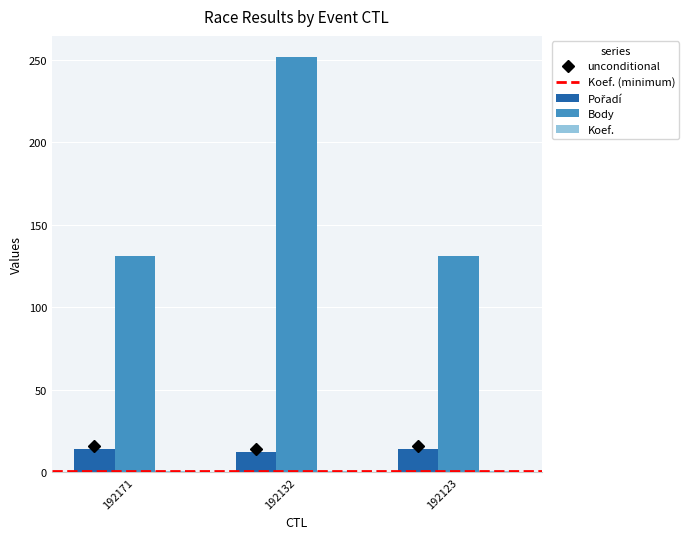

What is the greatest value displayed?

252